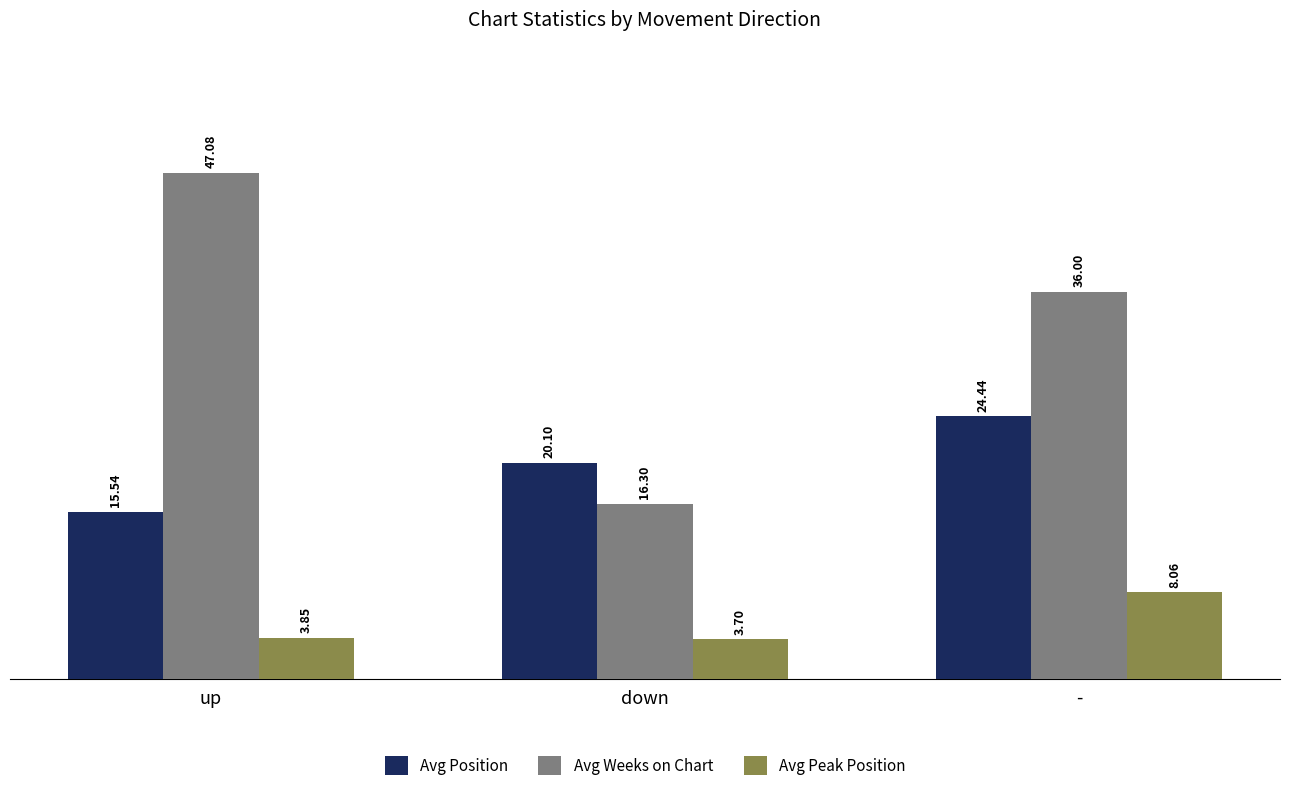

What is the sum of the Avg Position values at - and down?

44.5